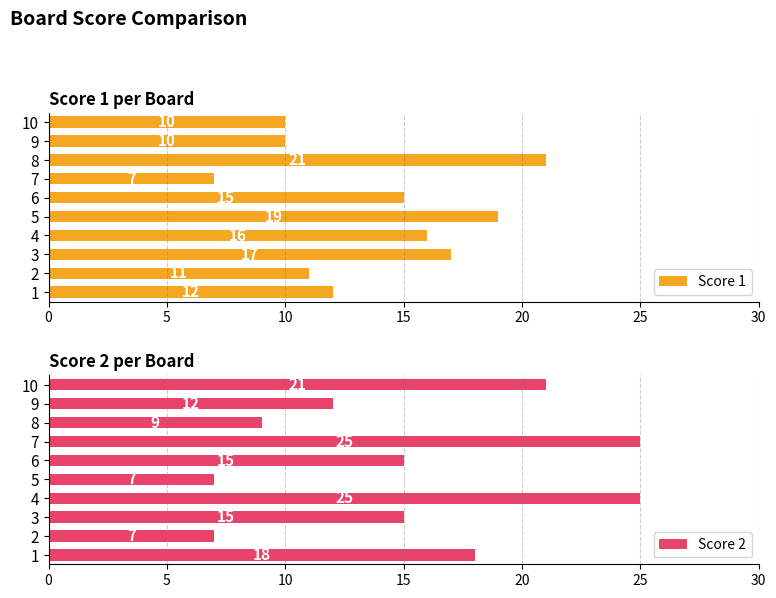

True or false: Score 2 has a value of 15 at 6.

True